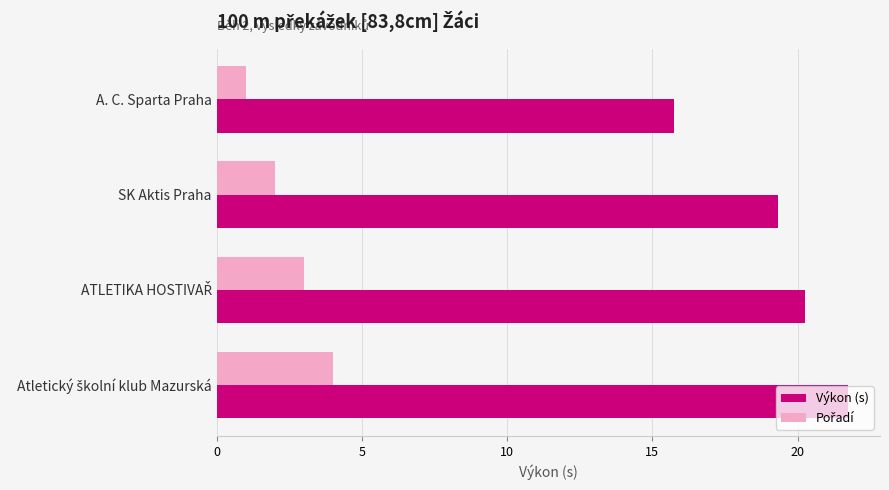

At which label is Výkon (s) closest to 18?

SK Aktis Praha